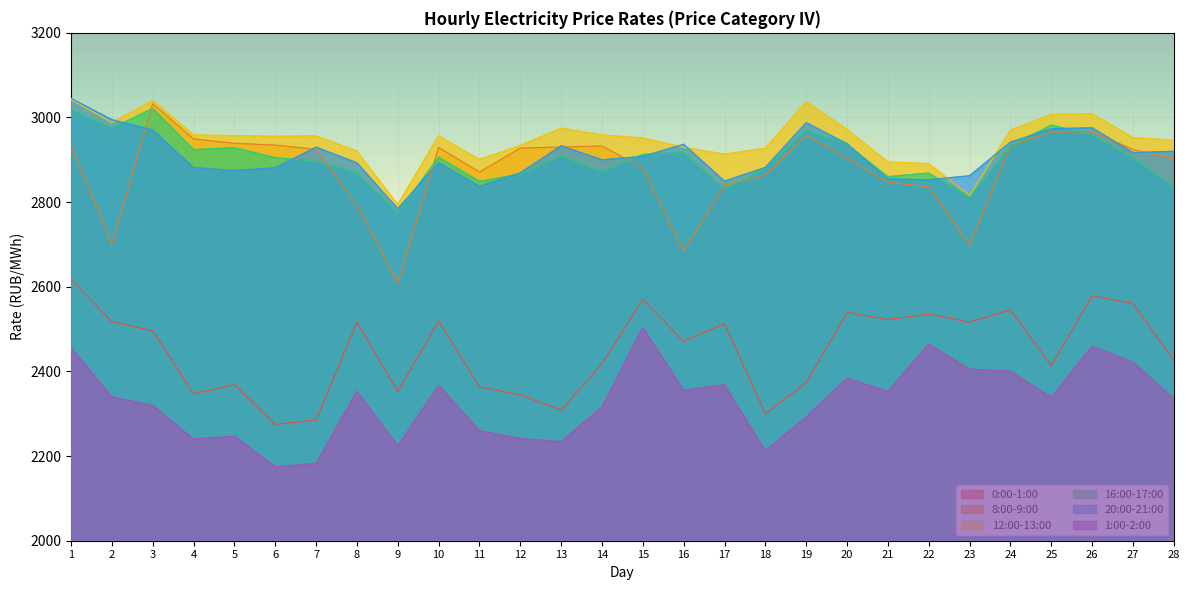

At which category does 16:00-17:00 reach its first local peak?

3